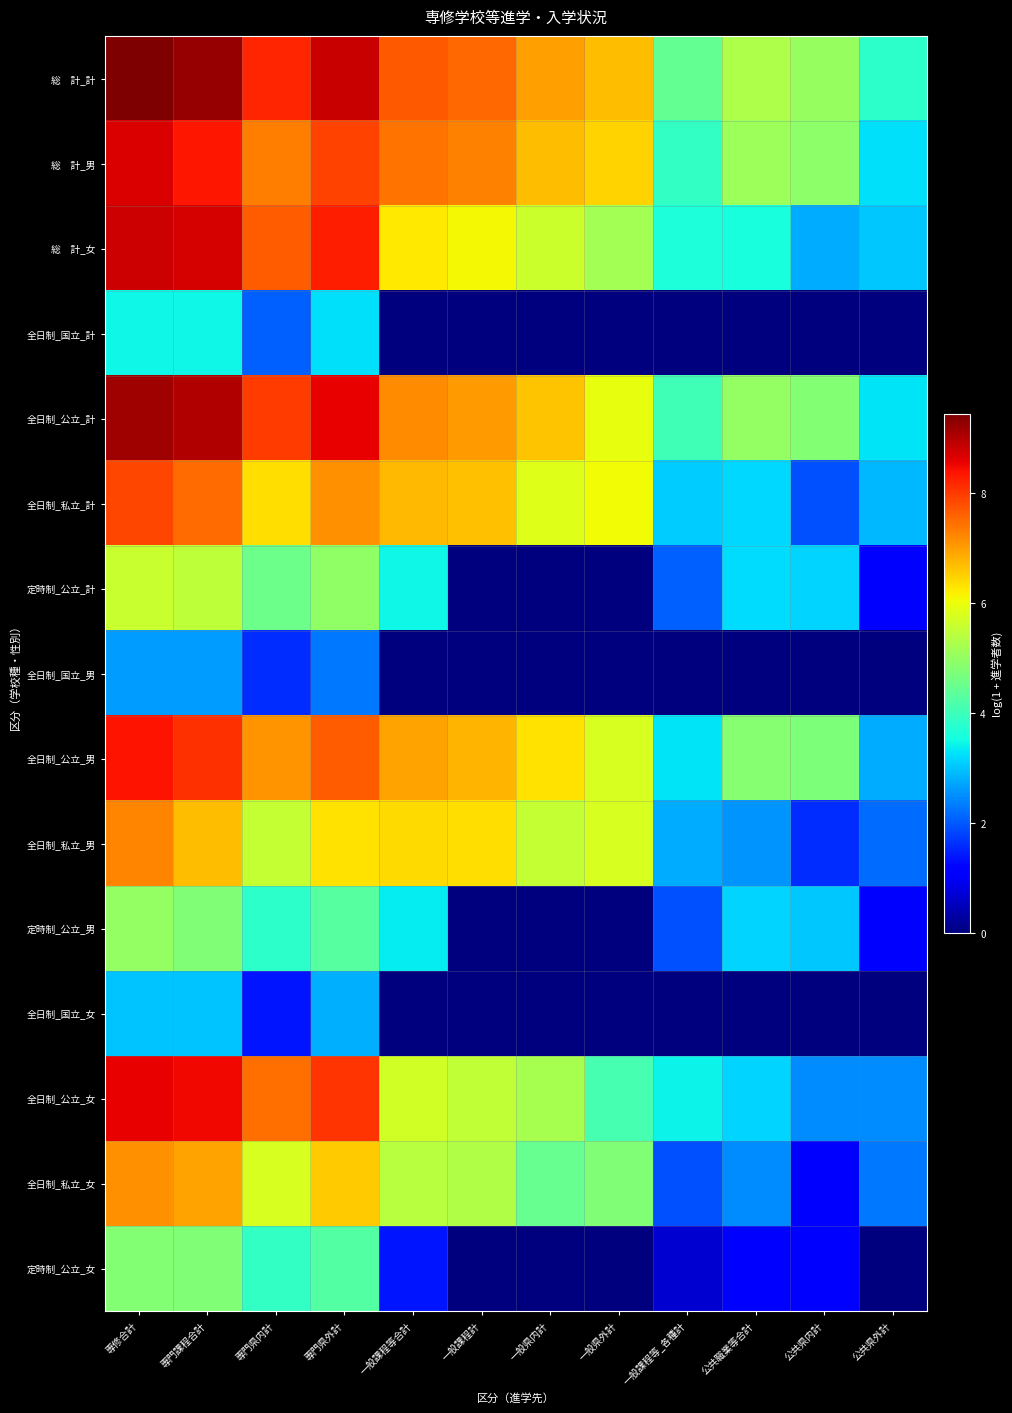

At which category is the sum across all series the highest?

専修合計